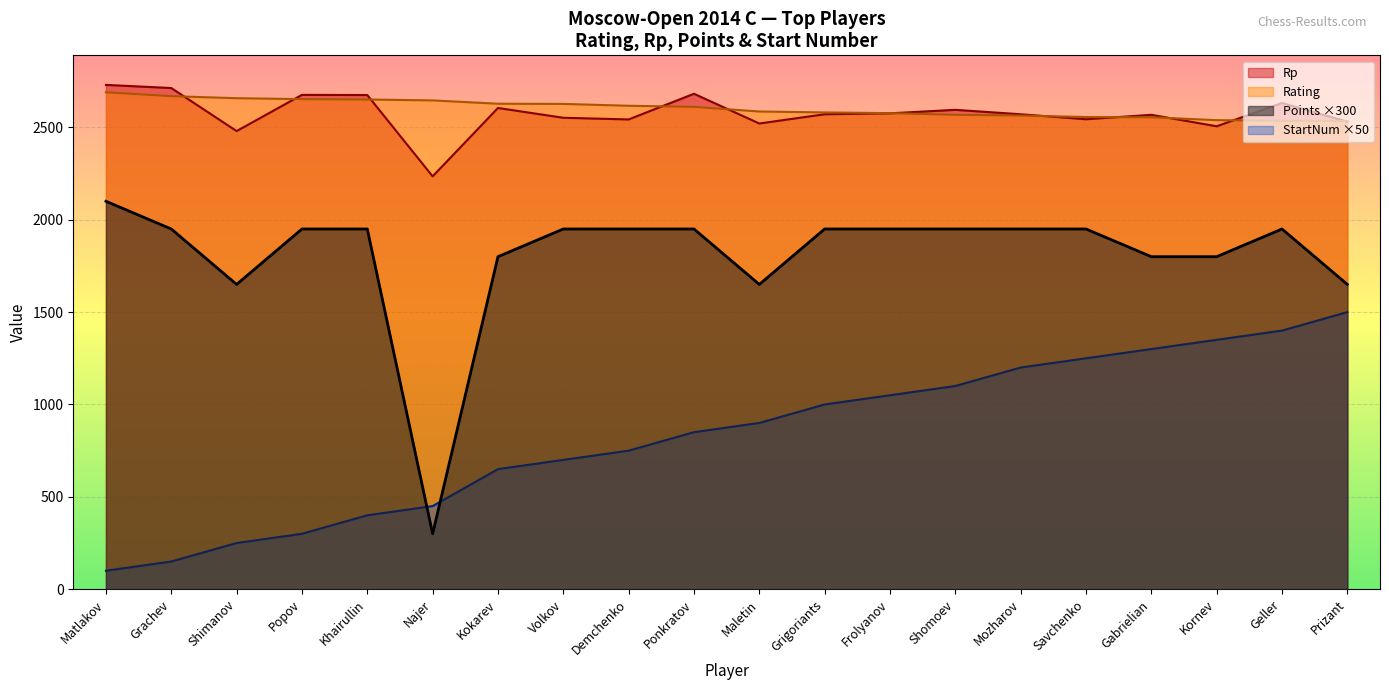

Where does the StartNum series first go above 900?

Grigoriants